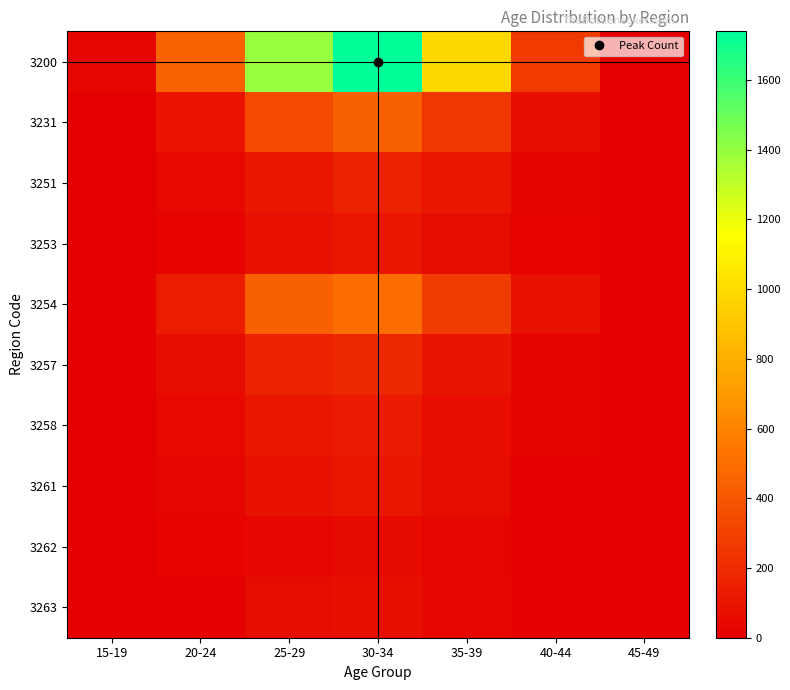

Reading left to right, transcribe all the data shown in this chart.

3200: 15-19=32	20-24=455	25-29=1399	30-34=1739	35-39=982	40-44=270	45-49=10
3231: 15-19=4	20-24=93	25-29=343	30-34=442	35-39=256	40-44=65	45-49=1
3251: 15-19=6	20-24=43	25-29=110	30-34=155	35-39=105	40-44=25	45-49=1
3253: 15-19=0	20-24=18	25-29=76	30-34=105	35-39=57	40-44=16	45-49=2
3254: 15-19=10	20-24=135	25-29=441	30-34=499	35-39=276	40-44=79	45-49=3
3257: 15-19=5	20-24=61	25-29=155	30-34=180	35-39=100	40-44=26	45-49=0
3258: 15-19=3	20-24=47	25-29=105	30-34=129	35-39=67	40-44=26	45-49=0
3261: 15-19=2	20-24=28	25-29=79	30-34=107	35-39=56	40-44=11	45-49=2
3262: 15-19=1	20-24=19	25-29=35	30-34=51	35-39=28	40-44=10	45-49=0
3263: 15-19=1	20-24=11	25-29=55	30-34=71	35-39=37	40-44=12	45-49=1